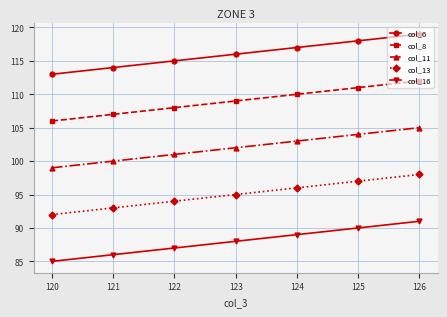

At which category is the sum across all series the highest?

126